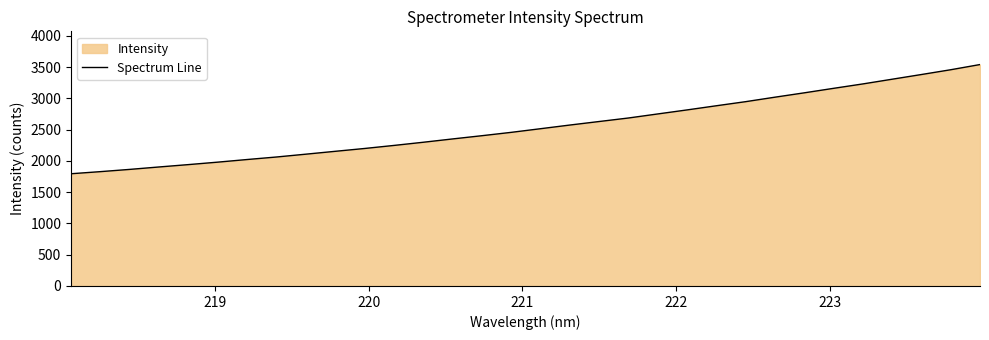

What is the average value?

2548.8